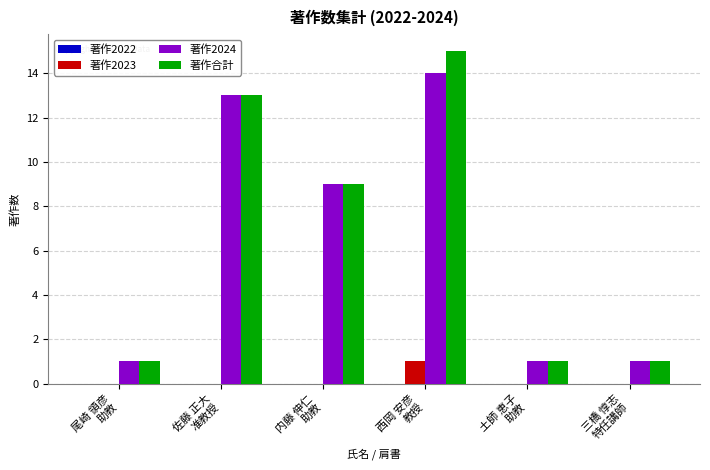

What is the sum of all 著作合計 values?

40